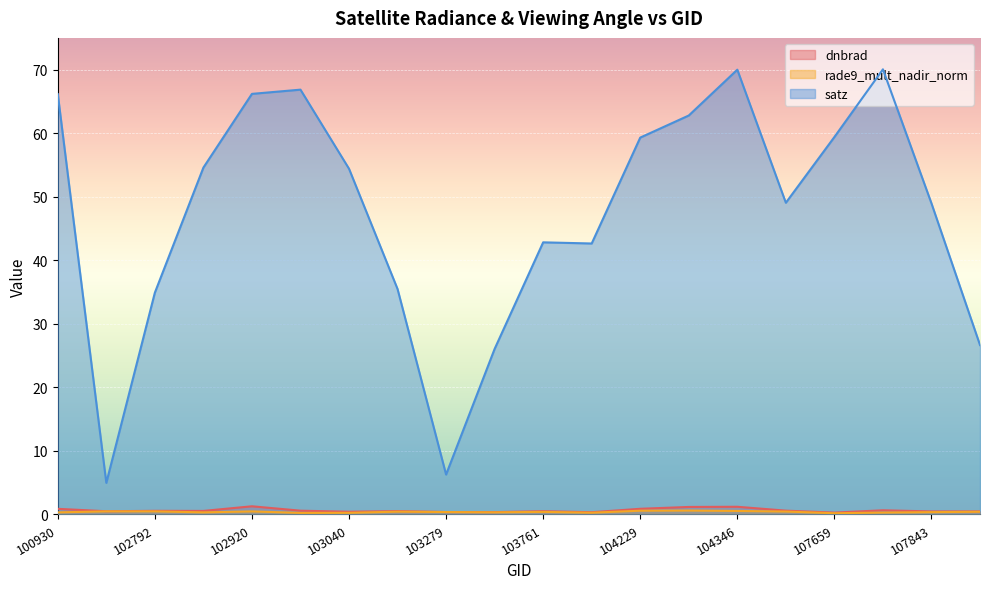

Rank the series by their maximum value, from highest to lowest.

satz, dnbrad, rade9_mult_nadir_norm